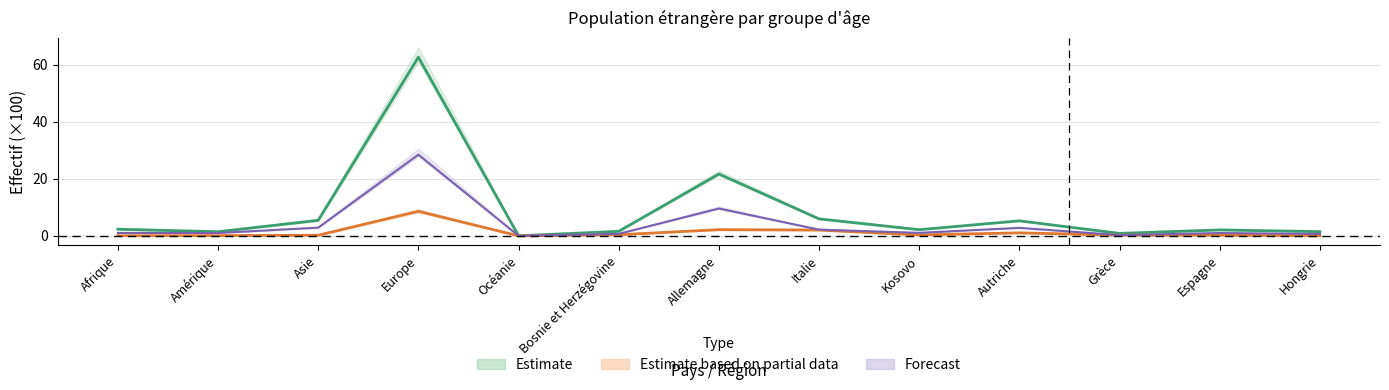

Is it true that 18-64 ans Total equals 5.3 at Allemagne?

False